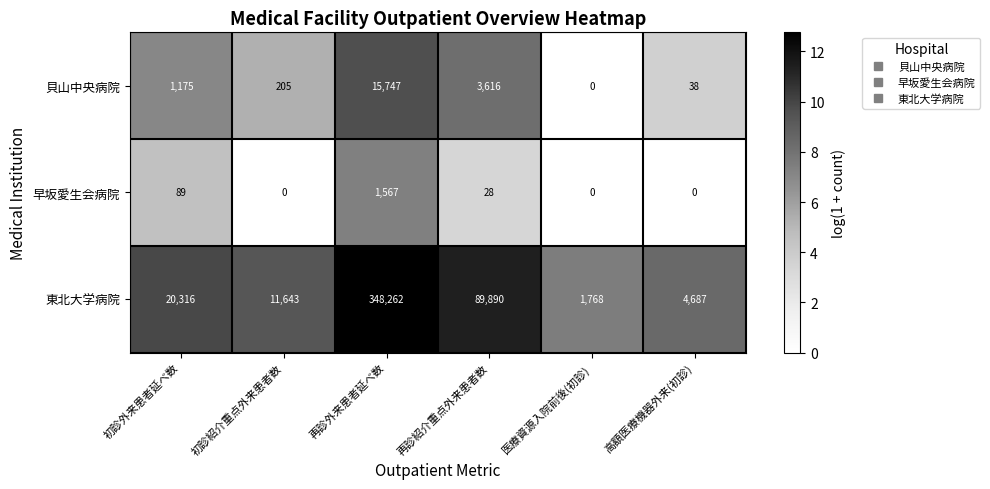

At which category does the chart reach its peak across all series?

再診外来患者延べ数